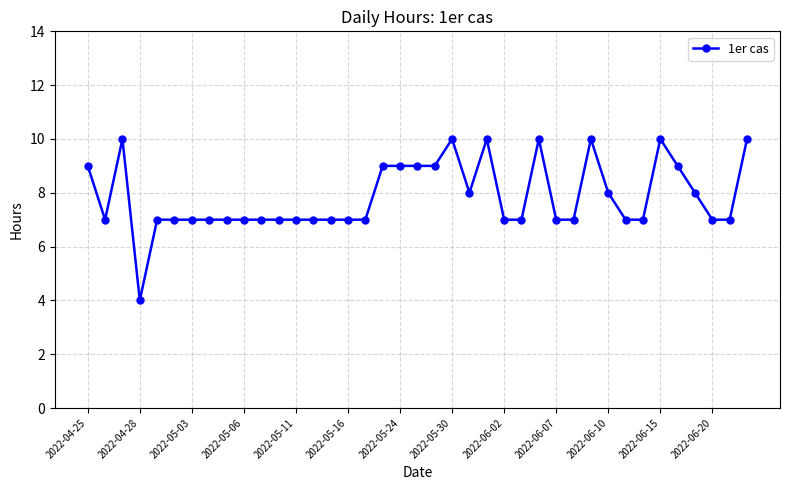

What is the sum of all values?

306